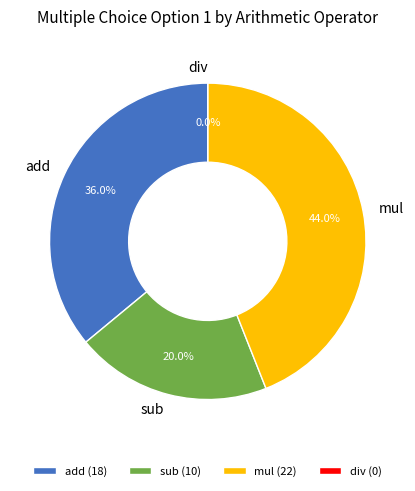

To the nearest percent, what percentage of the pie is mul?

44%